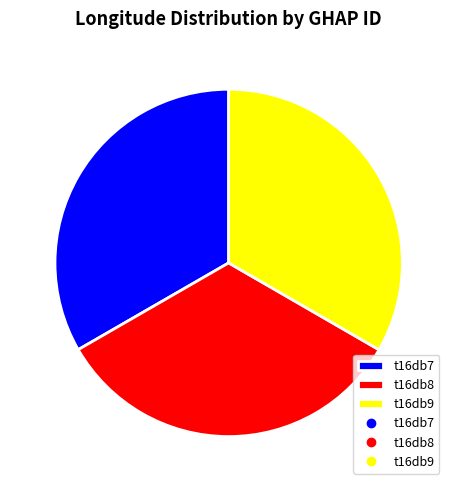

Does t16db8 represent more than half of the total?

No